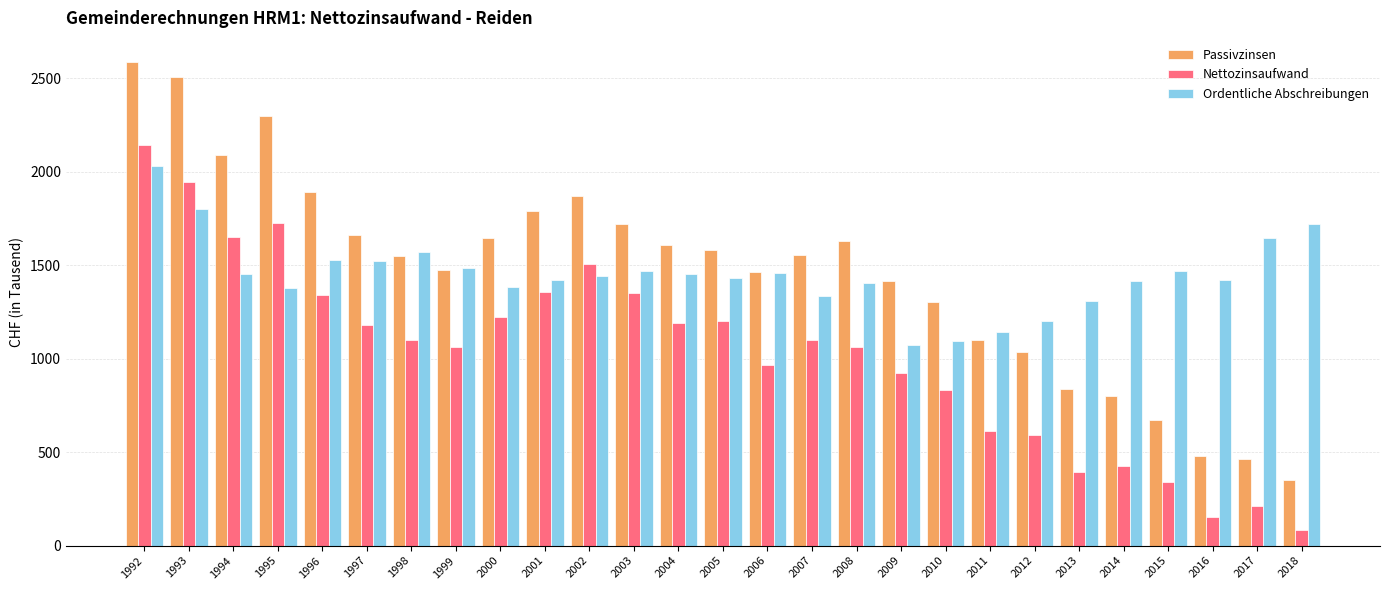

At 2009, list the series in order from smallest to largest.

Nettozinsaufwand, Ordentliche Abschreibungen, Passivzinsen